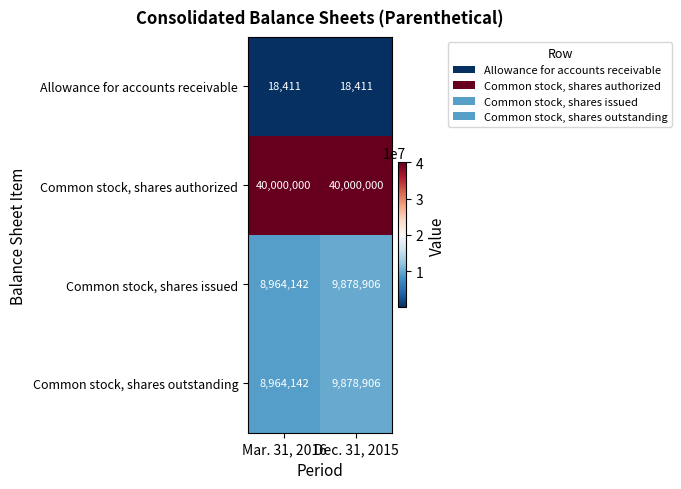

Reading left to right, extract all data points from this chart.

Allowance for accounts receivable: 18411	18411
Common stock, shares authorized: 40000000	40000000
Common stock, shares issued: 8964142	9878906
Common stock, shares outstanding: 8964142	9878906